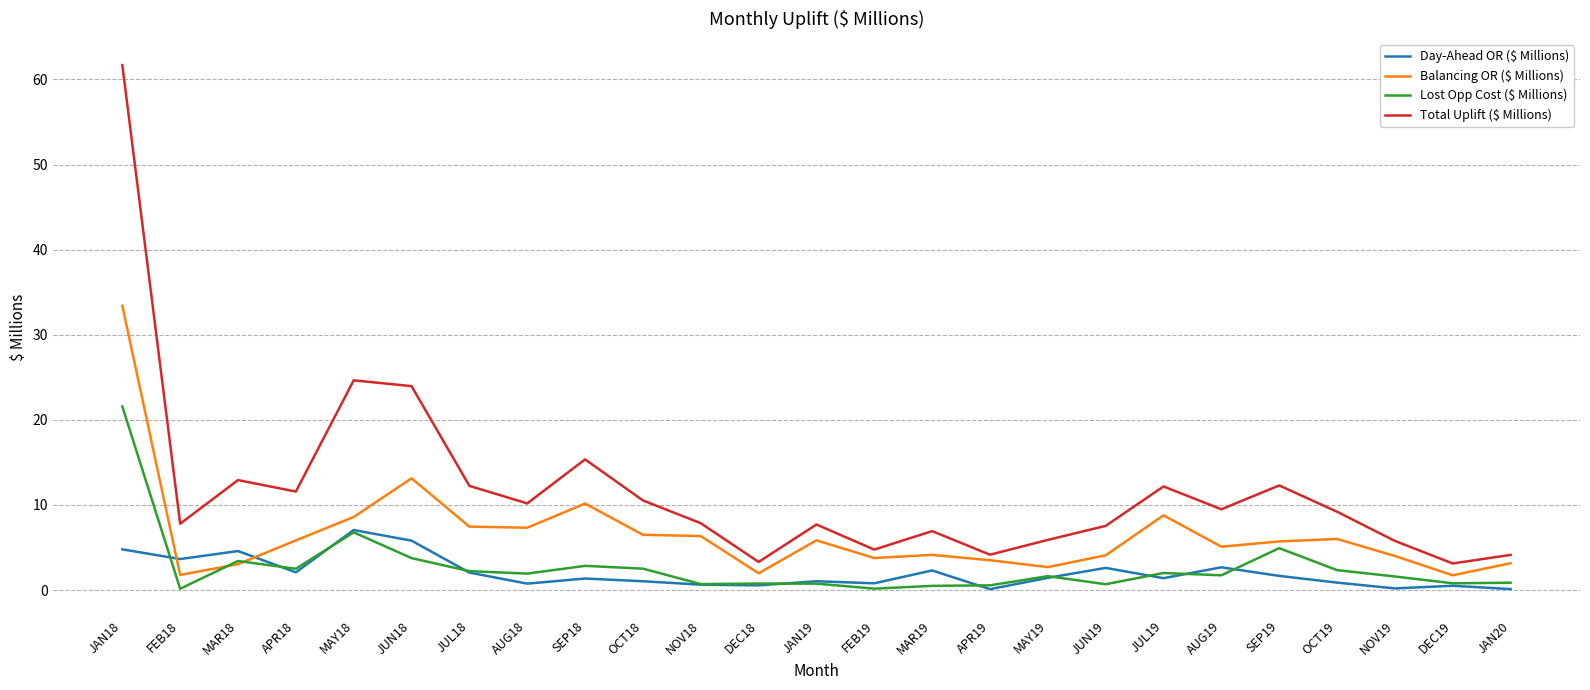

What are all the series names shown in the legend?

Day-Ahead OR ($ Millions), Balancing OR ($ Millions), Lost Opp Cost ($ Millions), Total Uplift ($ Millions)